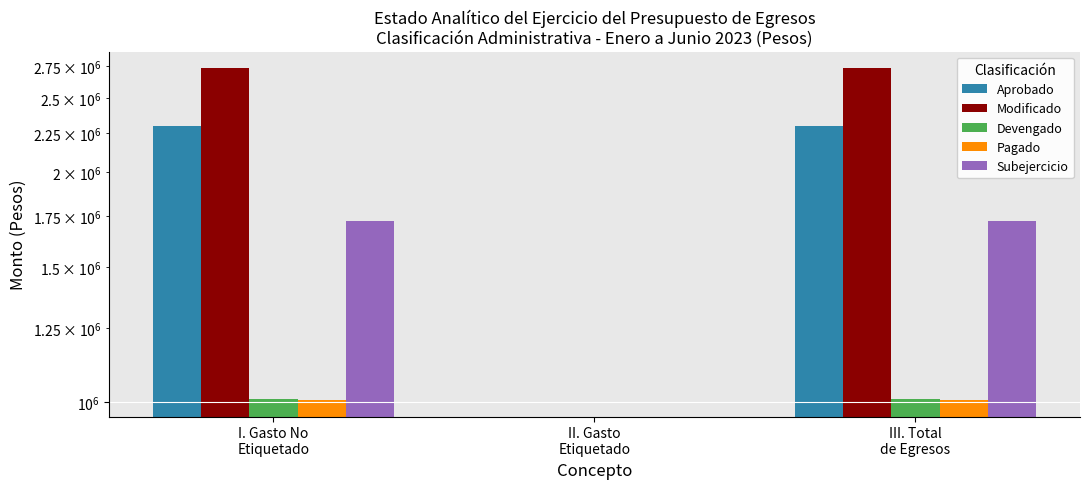

Between I. Gasto No
Etiquetado and III. Total
de Egresos, which series saw the biggest shift?

Aprobado